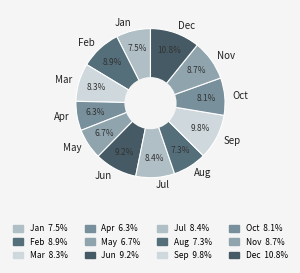

Which has a higher value, Oct or Sep?

Sep